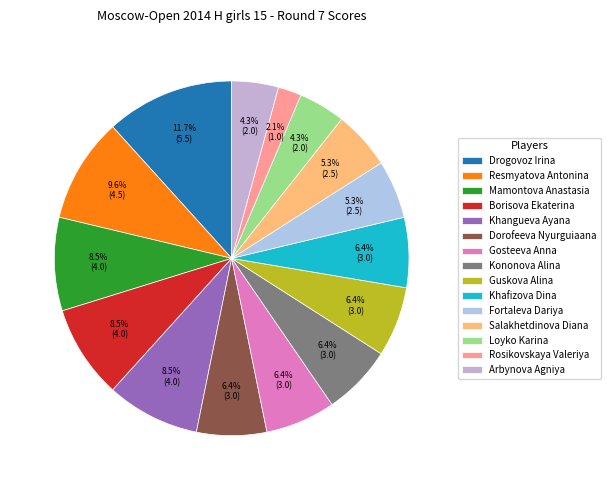

Count the number of slices in the pie.

15